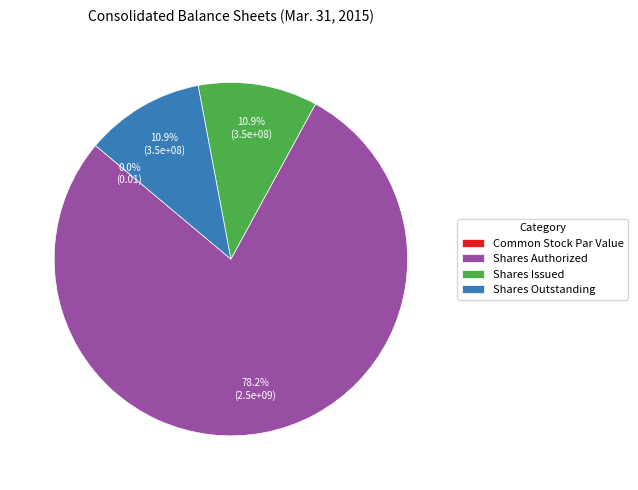

Which slice is the largest?

Shares Authorized